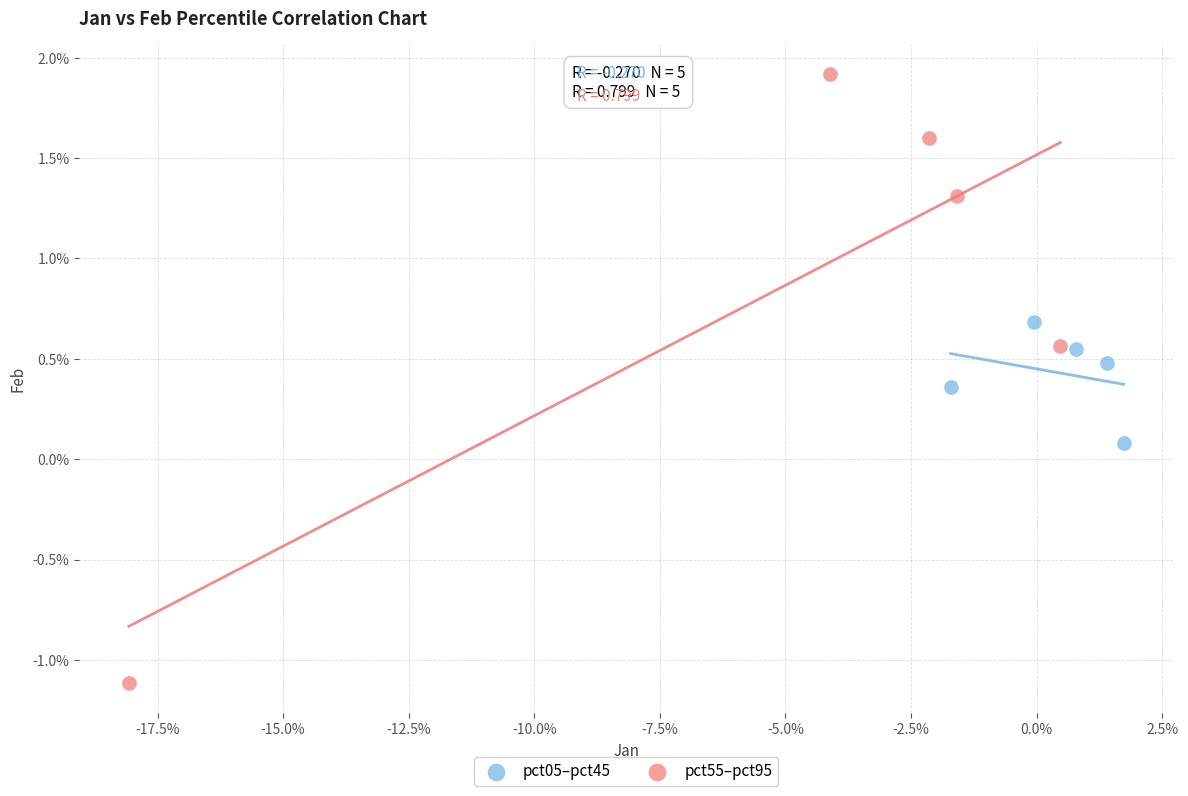

Which series contains the highest Y value?

pct55–pct95